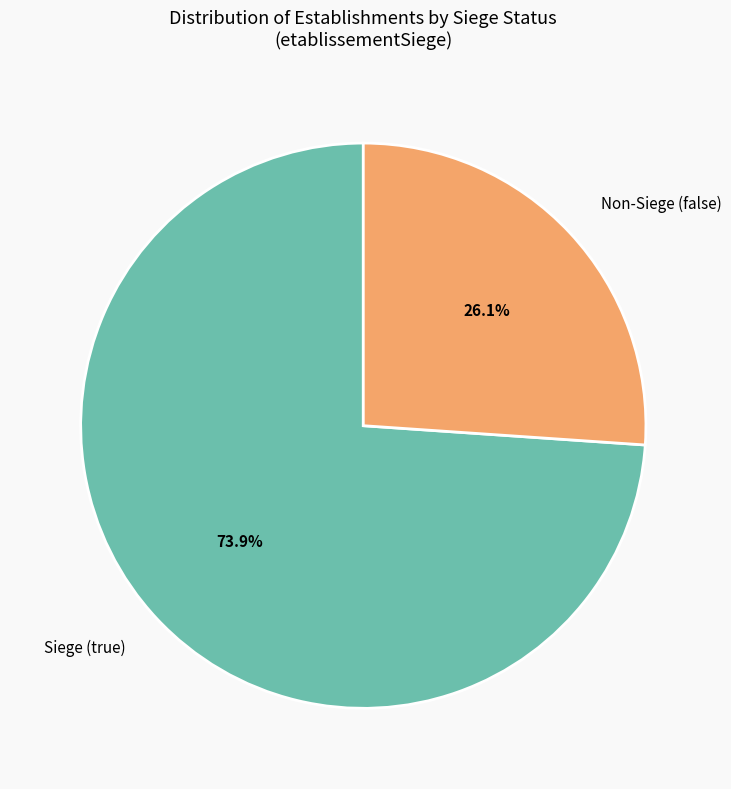

Combined, what portion of the pie is Siege (true) and Non-Siege (false)?

100.0%